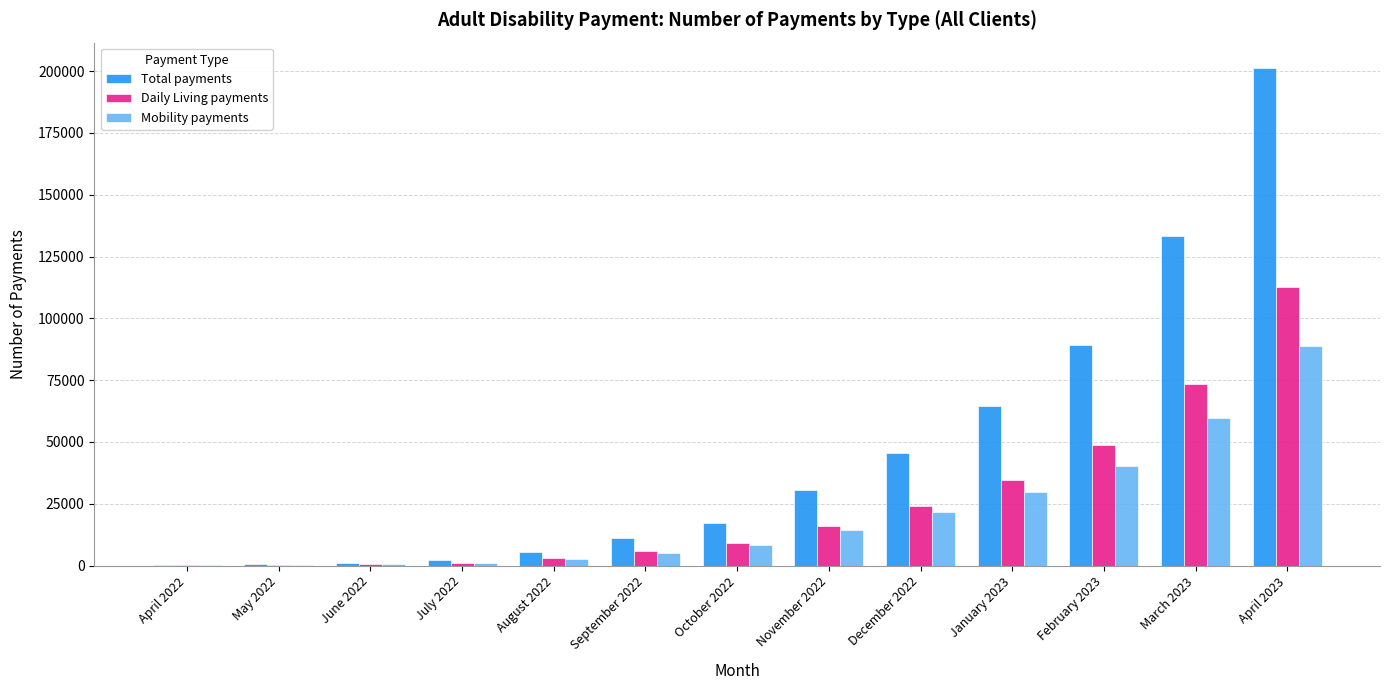

At which label is Daily Living payments closest to 56352?

February 2023